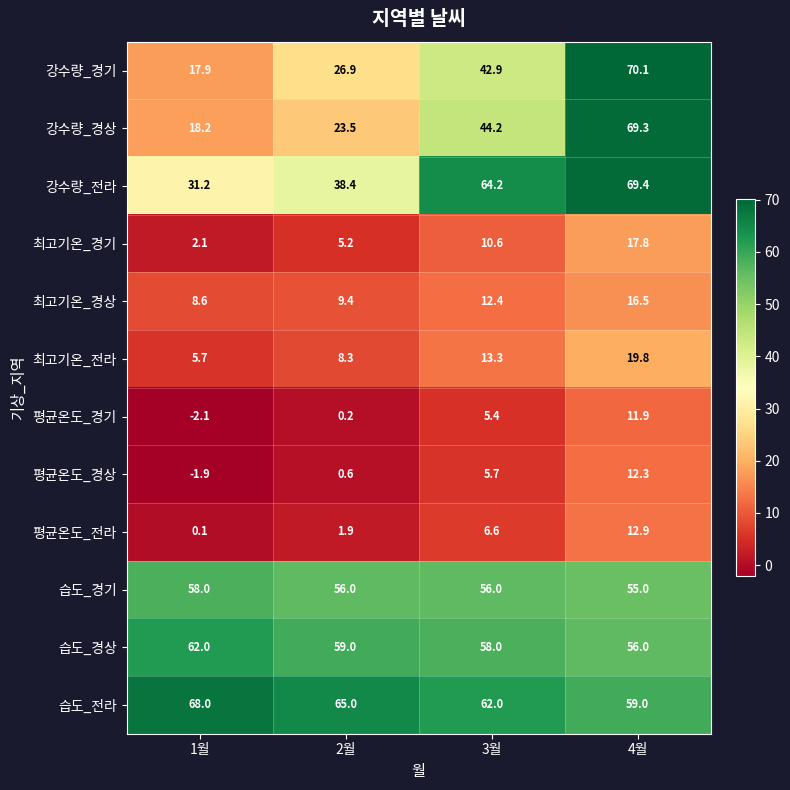

Where does the 평균온도_경기 series first go above 5?

3월